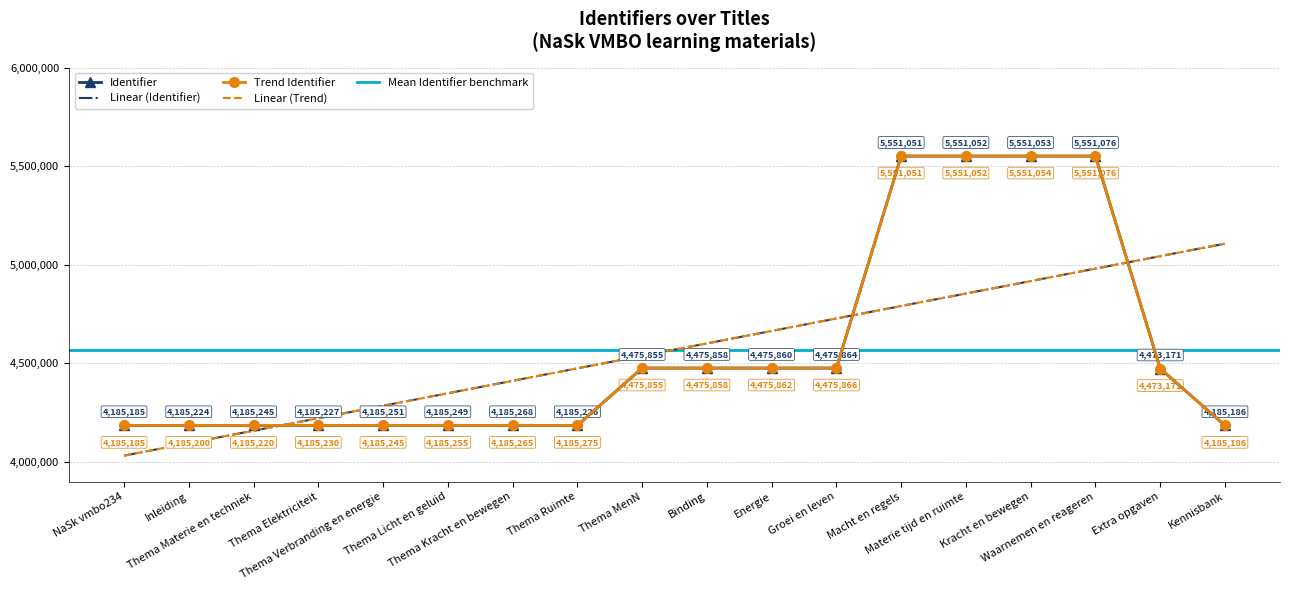

What value does the Identifier series have at Kracht en bewegen?

5551053.0